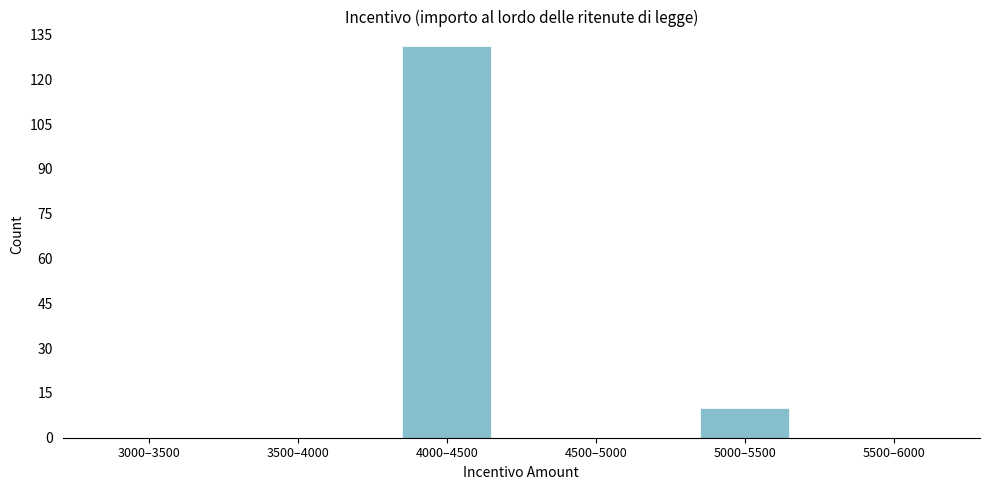

Reading left to right, list all the values displayed in this chart.

3000–3500=0	3500–4000=0	4000–4500=131	4500–5000=0	5000–5500=10	5500–6000=0